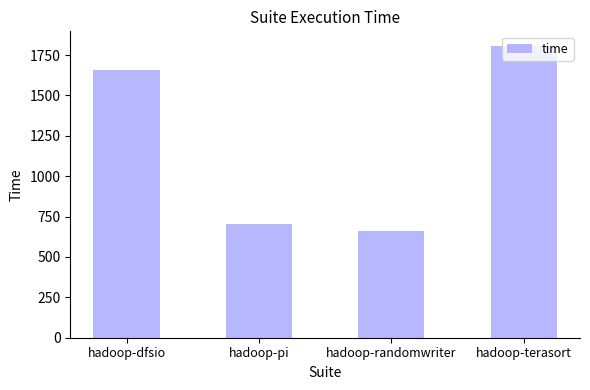

Reading left to right, extract all data points from this chart.

1655.3	702.6	659.1	1806.9